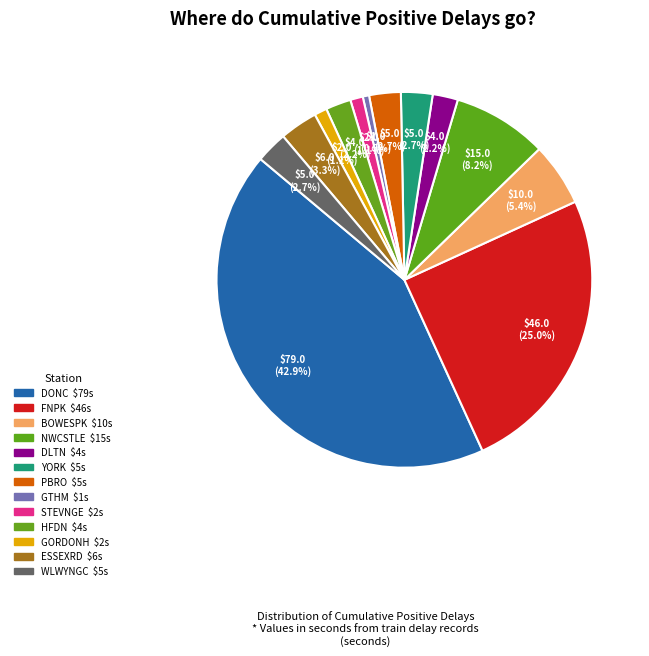

How many slices are in this pie chart?

13